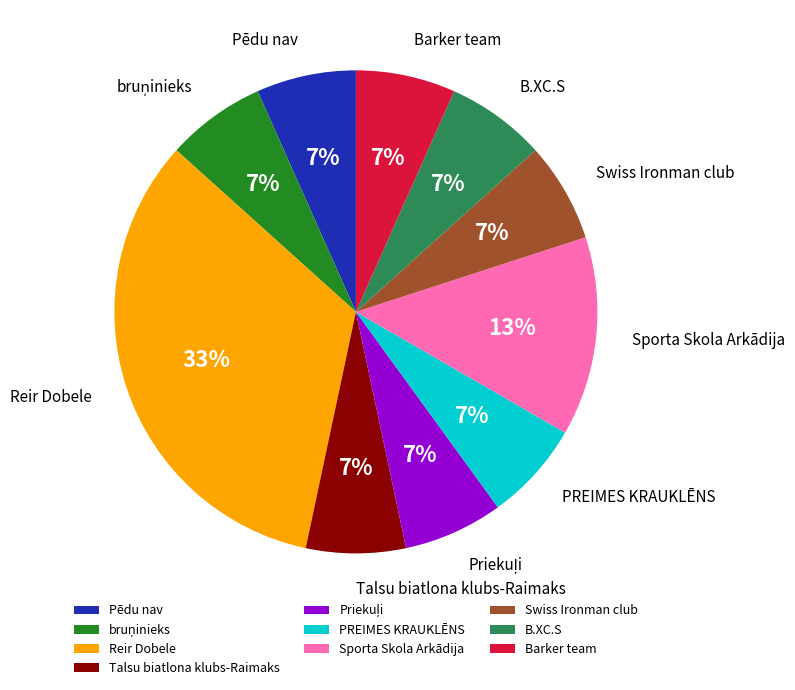

Is there a majority slice in this chart?

No